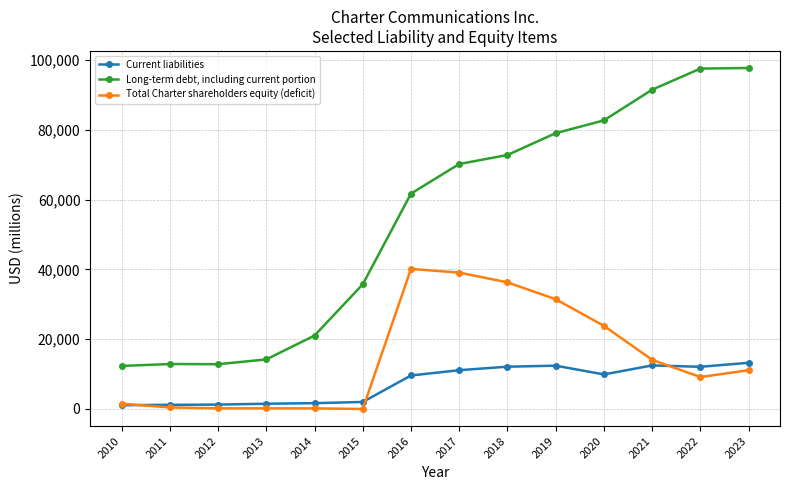

At which label is Total Charter shareholders equity (deficit) closest to 20046?

2020